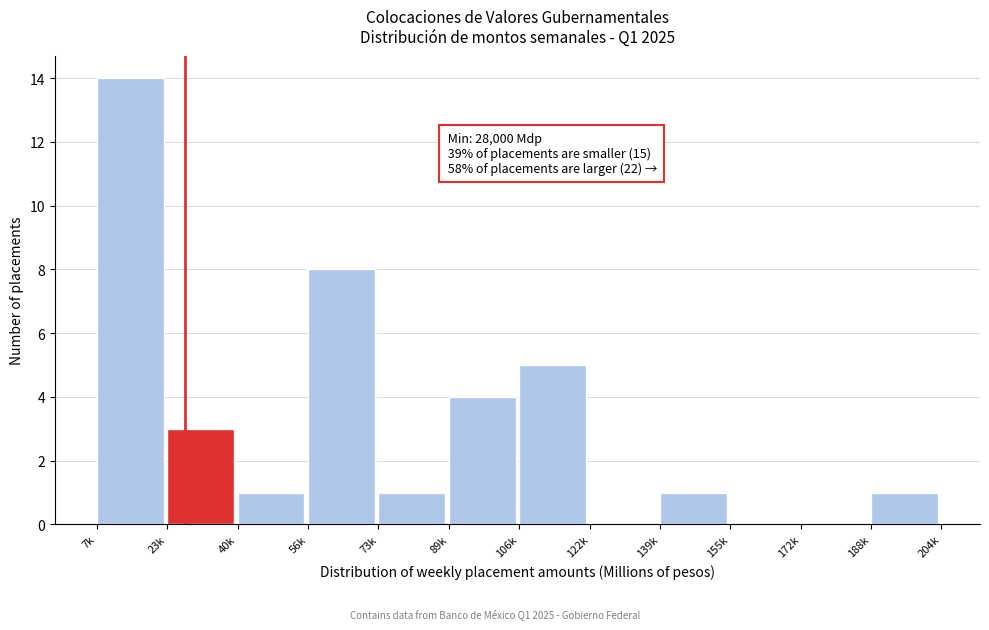

Reading left to right, what are all the values shown in this chart?

7k=14	23k=3	40k=1	56k=8	73k=1	89k=4	106k=5	122k=0	139k=1	155k=0	172k=0	188k=1